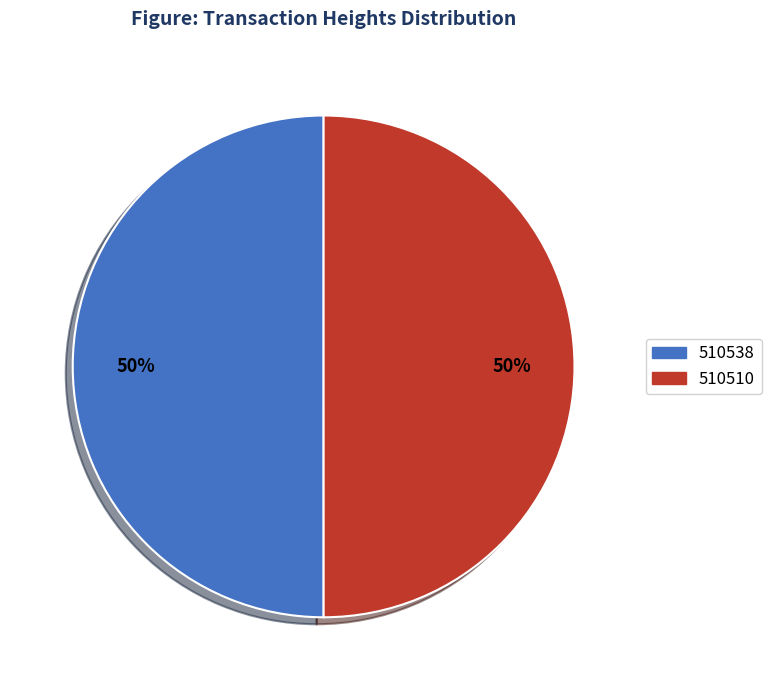

How many slices are in this pie chart?

2